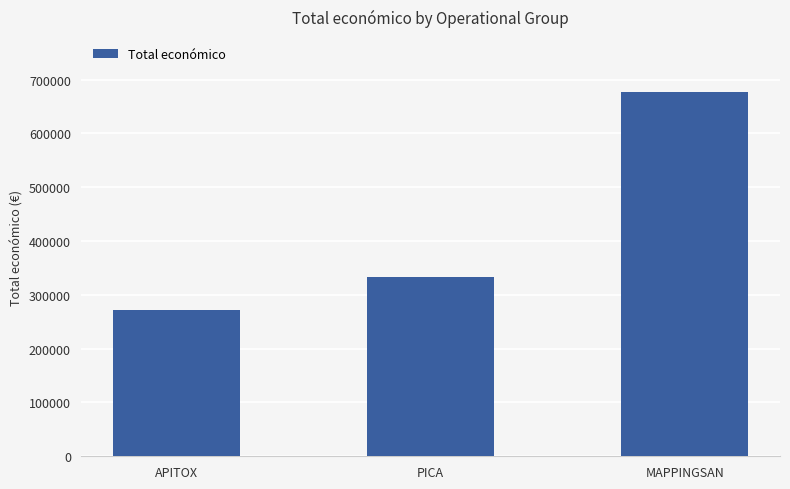

What is the label of the 3rd bar from the left?

MAPPINGSAN